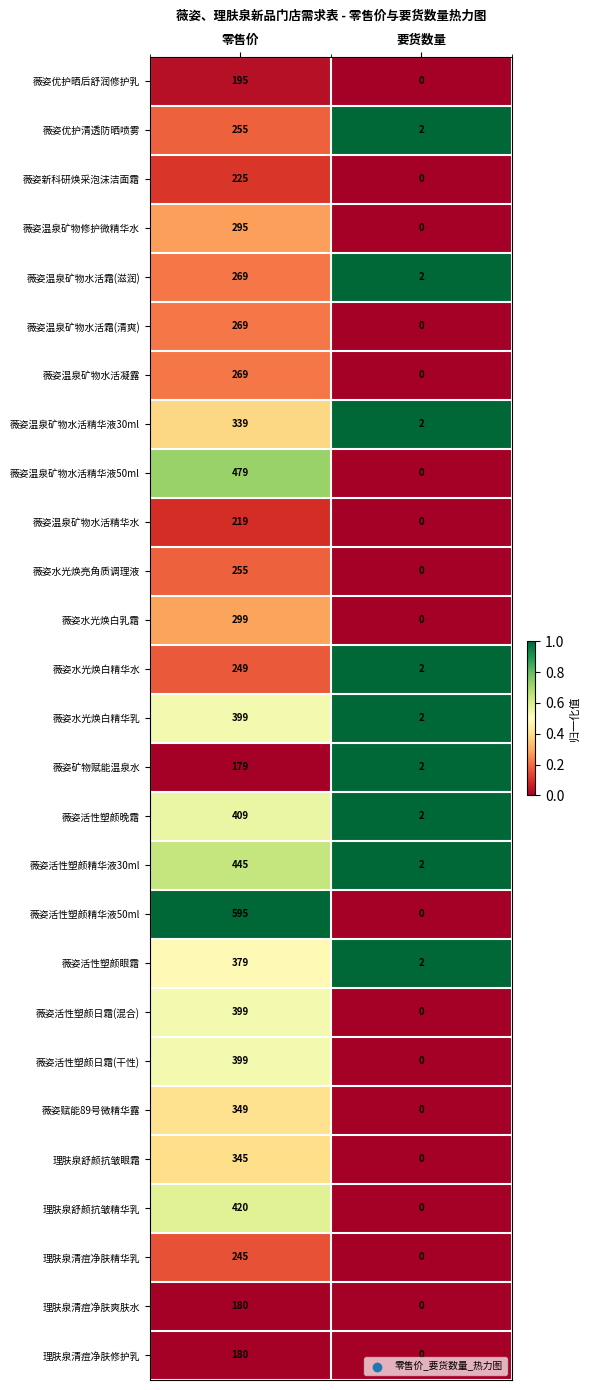

How many data points does each series have?

2